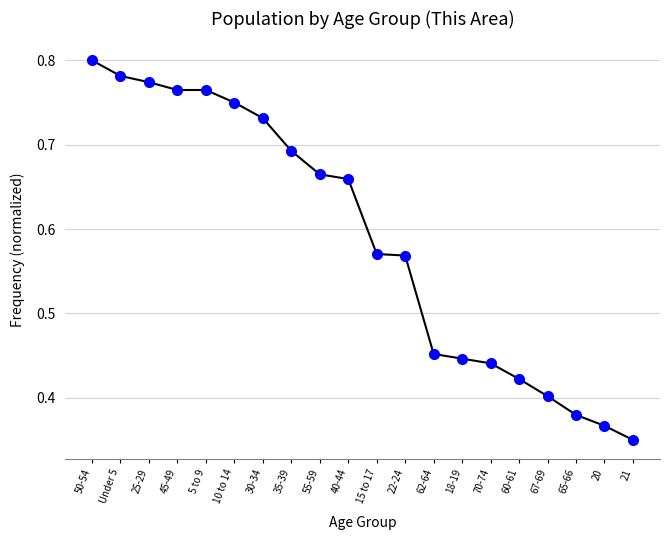

Is it true that the value at 30-34 is 1.3?

False